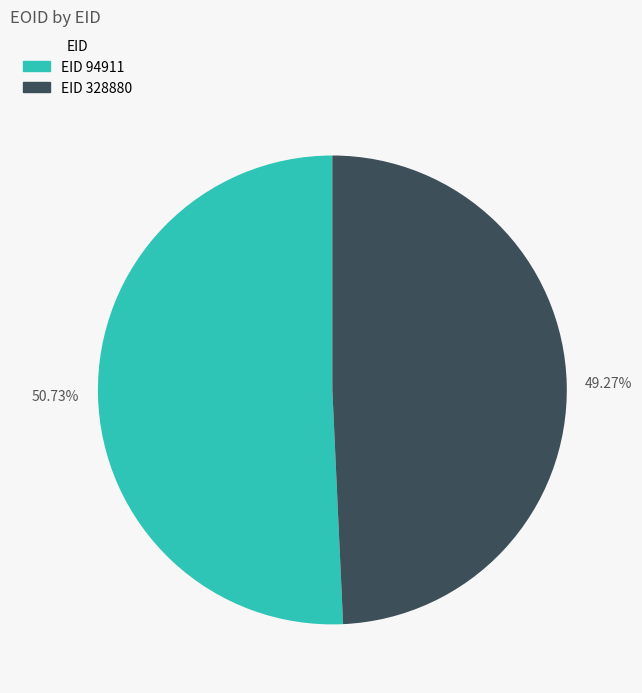

Is there any slice that represents more than half of the pie?

Yes